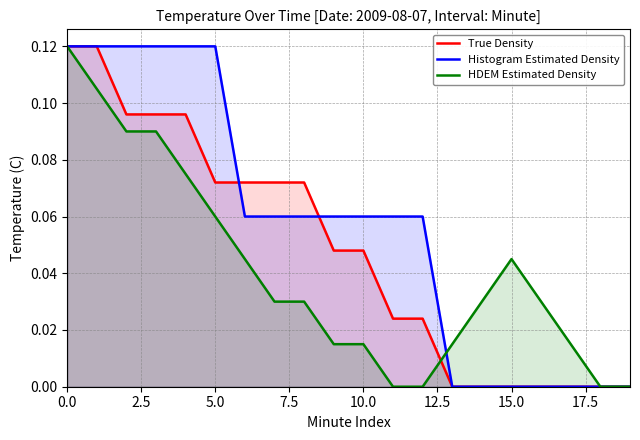

Which series has the largest total across all categories?

Histogram Estimated Density